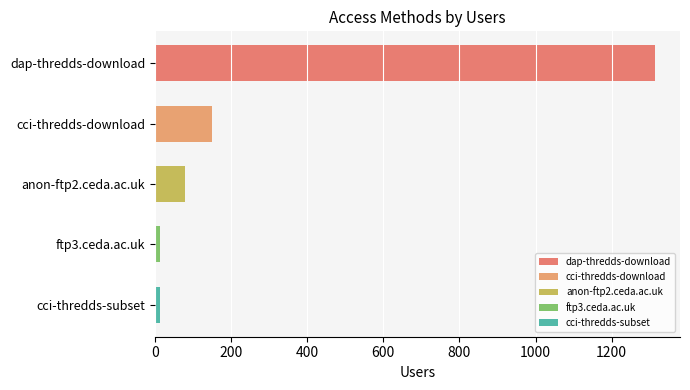

Count the number of categories in the chart.

5